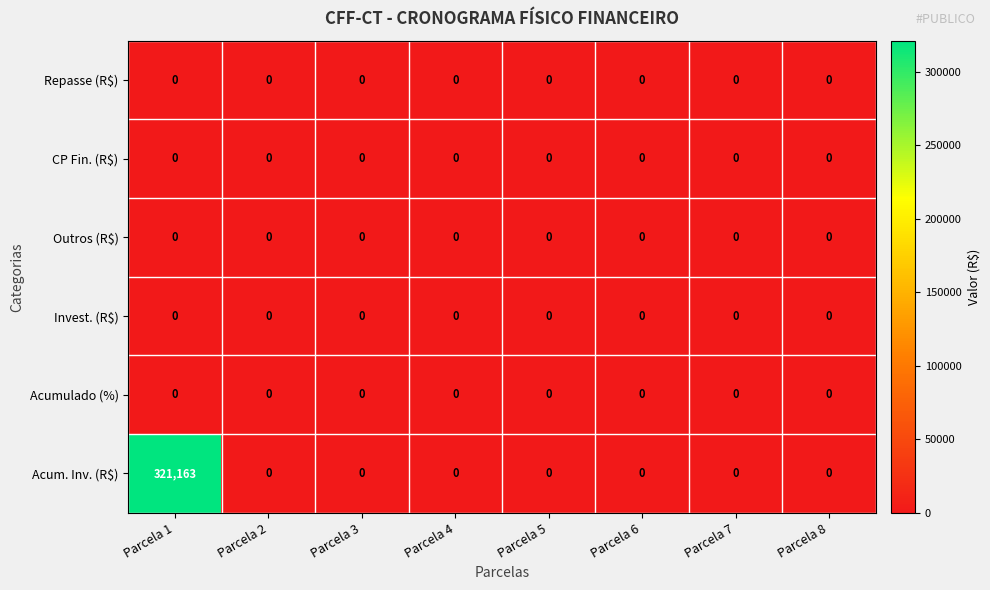

At how many categories does at least one series exceed 159882?

1